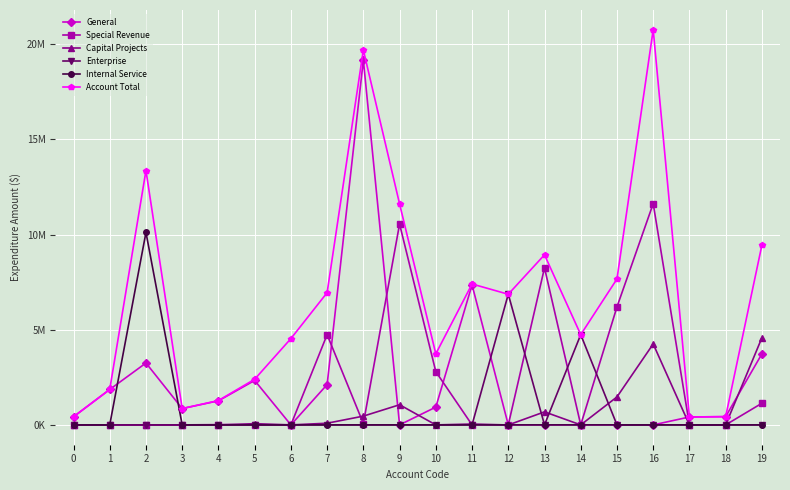

What is the spread (max minus min) of values at 2?

13364732